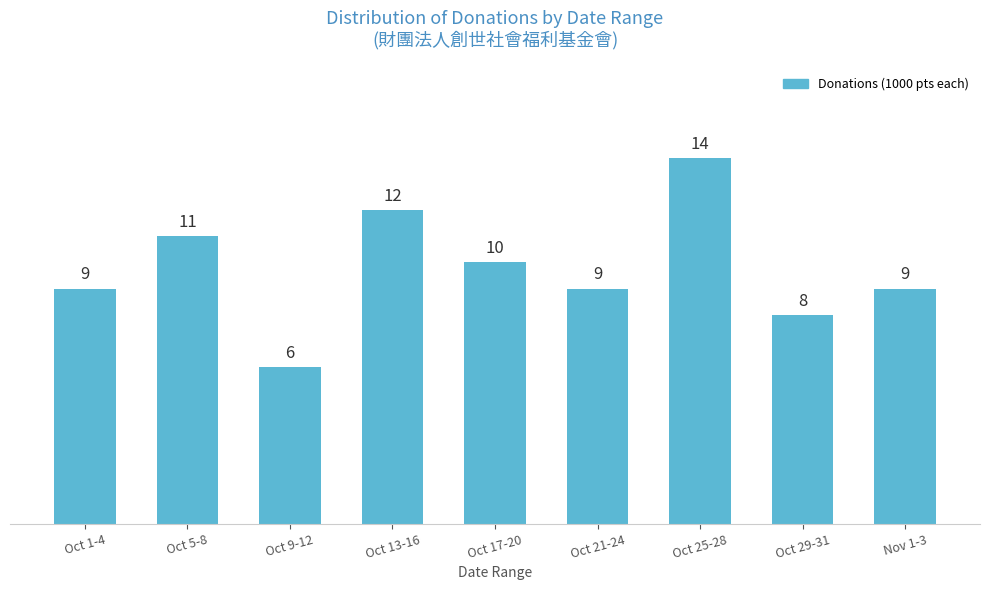

Reading right to left, list all the values displayed in this chart.

9	8	14	9	10	12	6	11	9